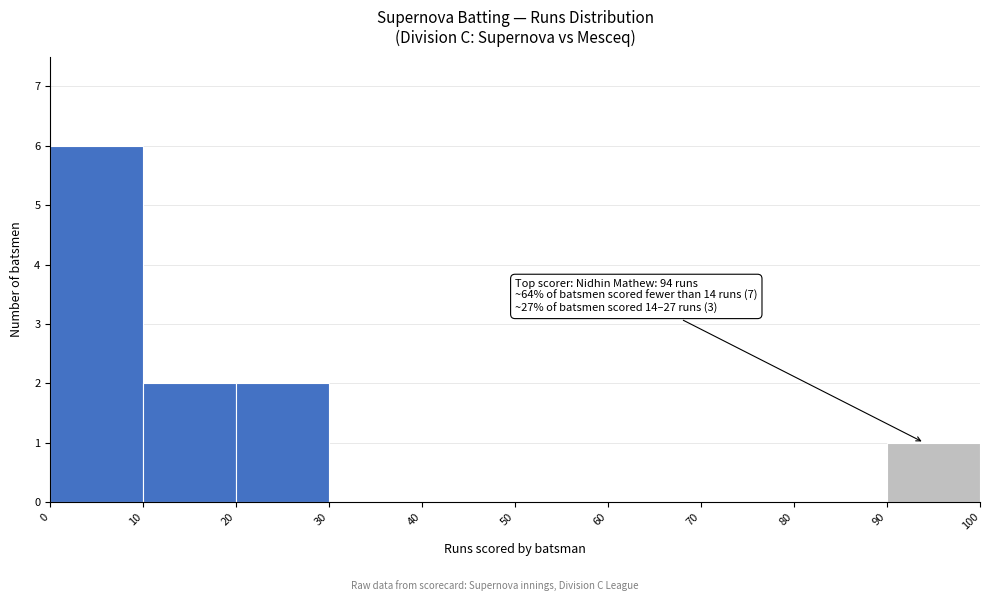

Which range on the x-axis has the tallest bar?

0 to 10